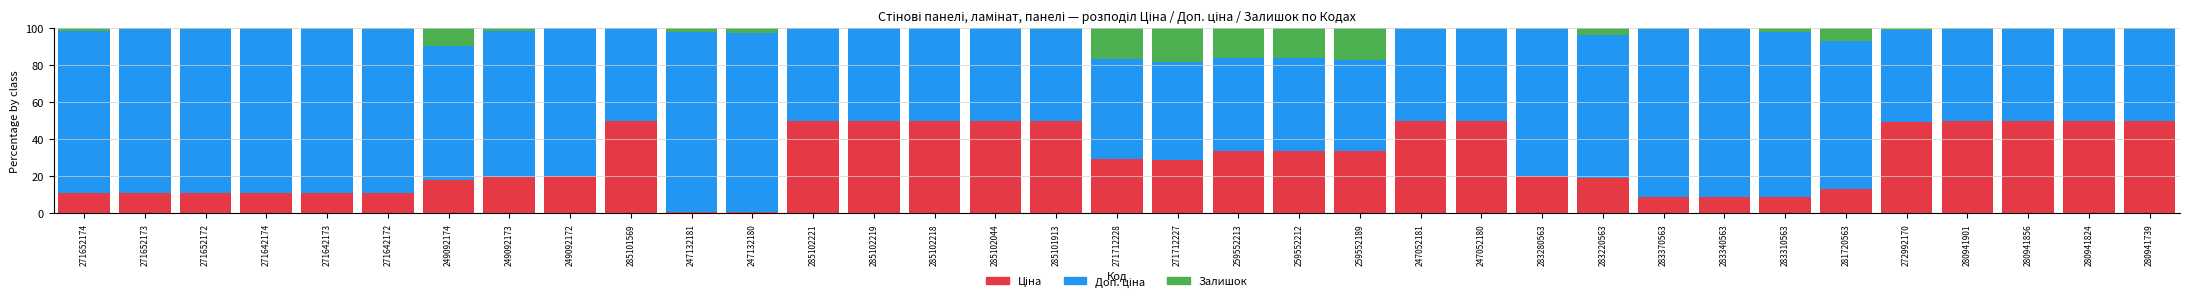

How many distinct data groups are displayed?

3